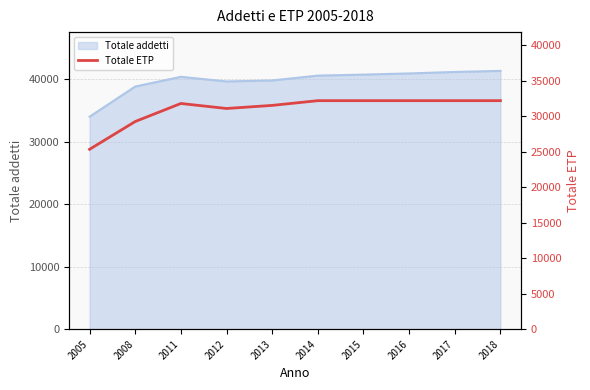

The Totale addetti series shows 44423 at 2005. True or false?

False